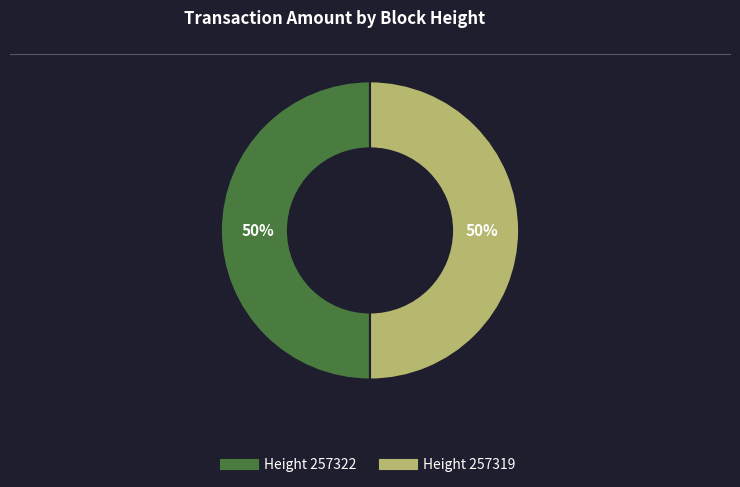

To the nearest percent, what is the average slice percentage?

50%